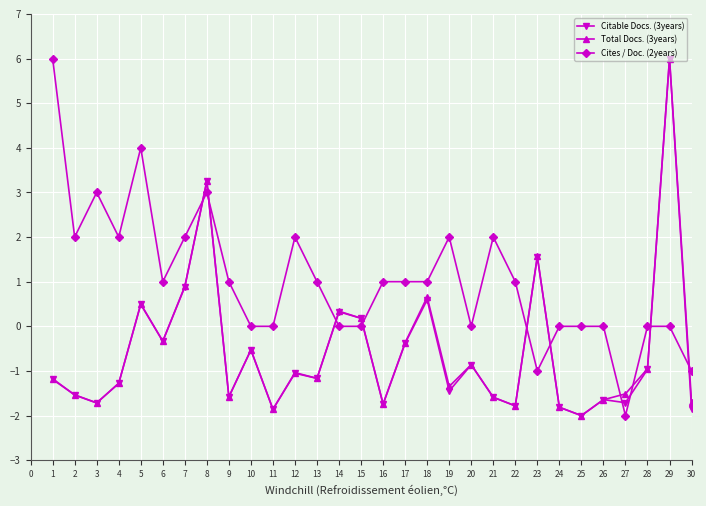

What is the maximum value shown in the chart?

6.0